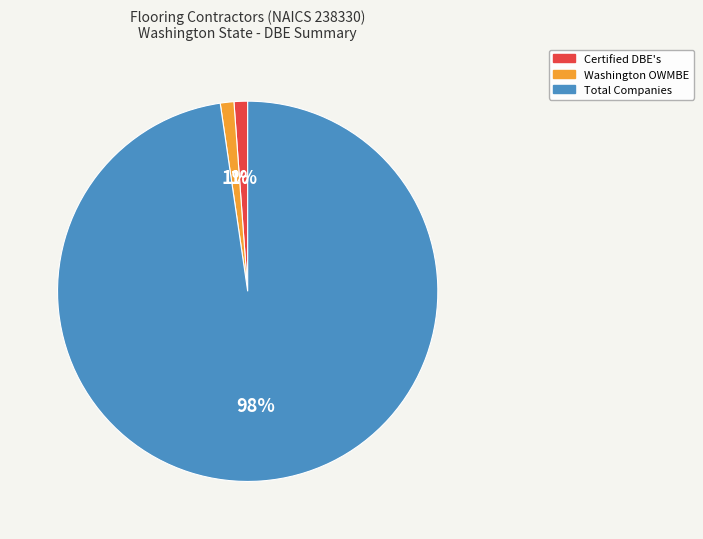

Does any single category account for the majority?

Yes